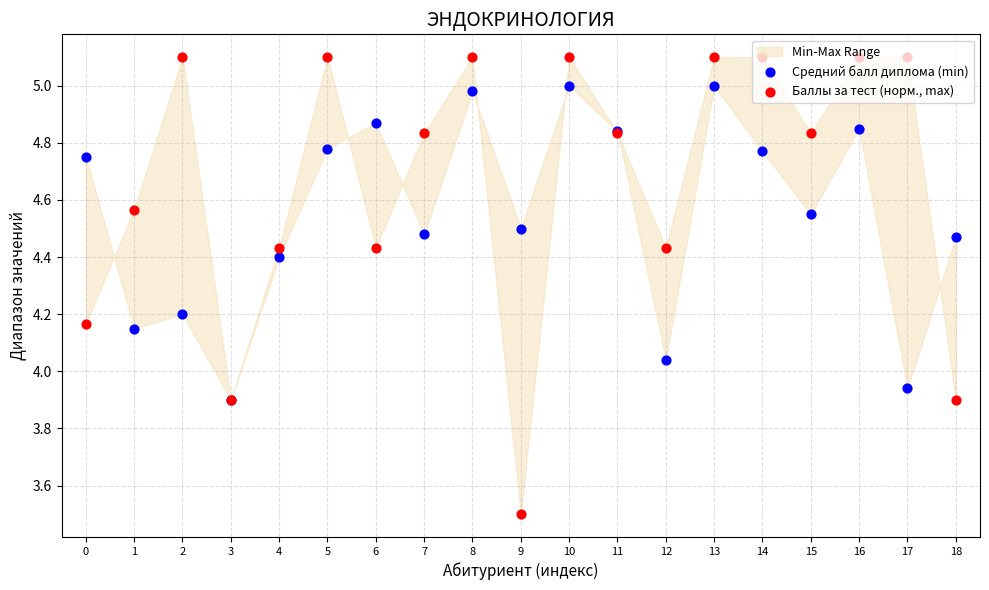

What are all the series names shown in the legend?

Средний балл диплома (min), Баллы за тест (норм., max)